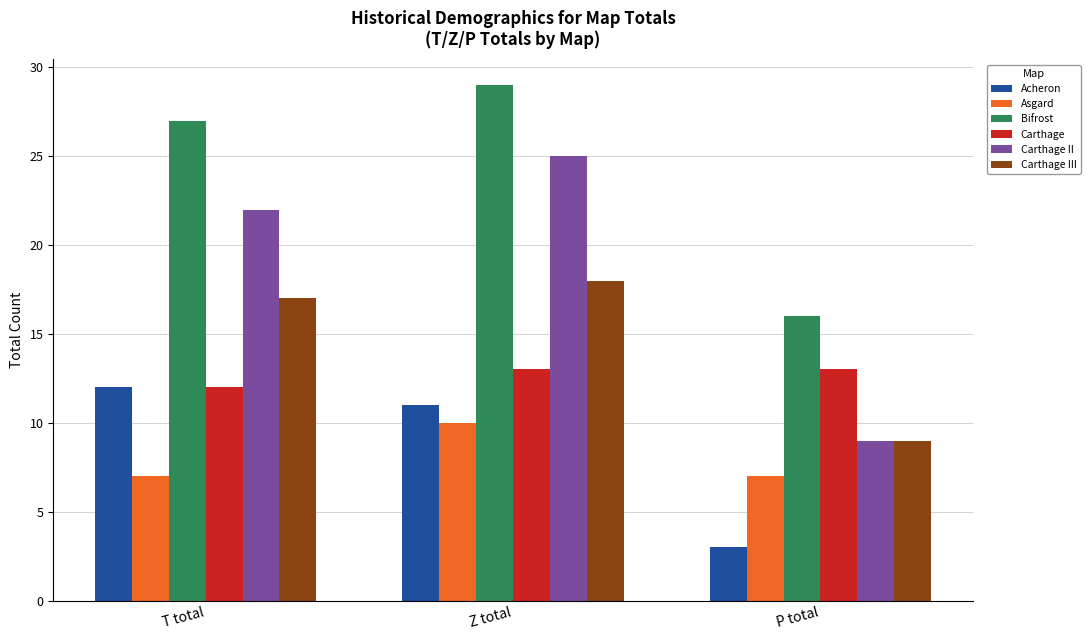

What is the value of the Carthage III bar at the 2nd from the left?

18